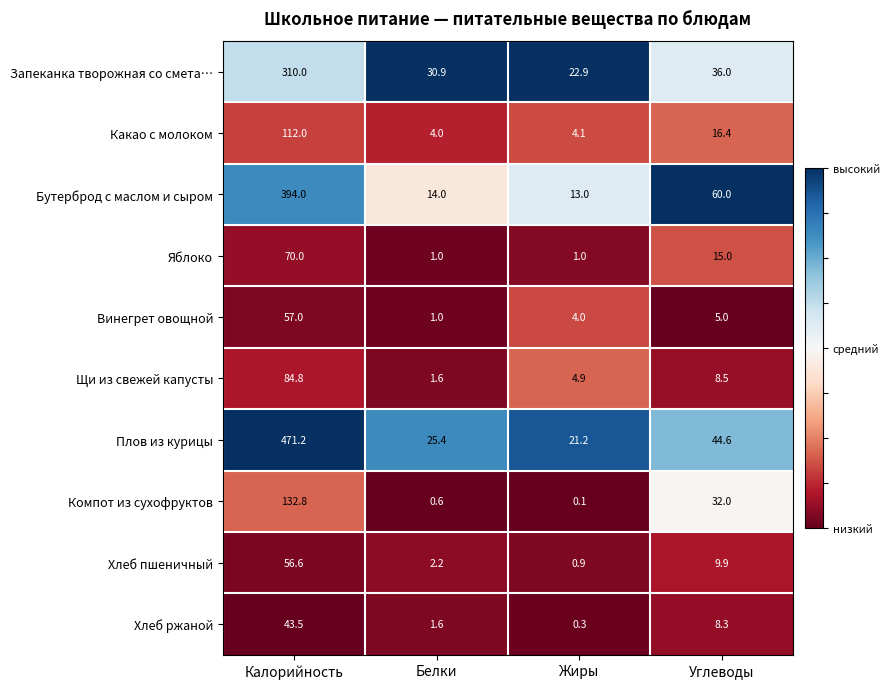

What is the sum of all Щи из свежей капусты values?

99.8